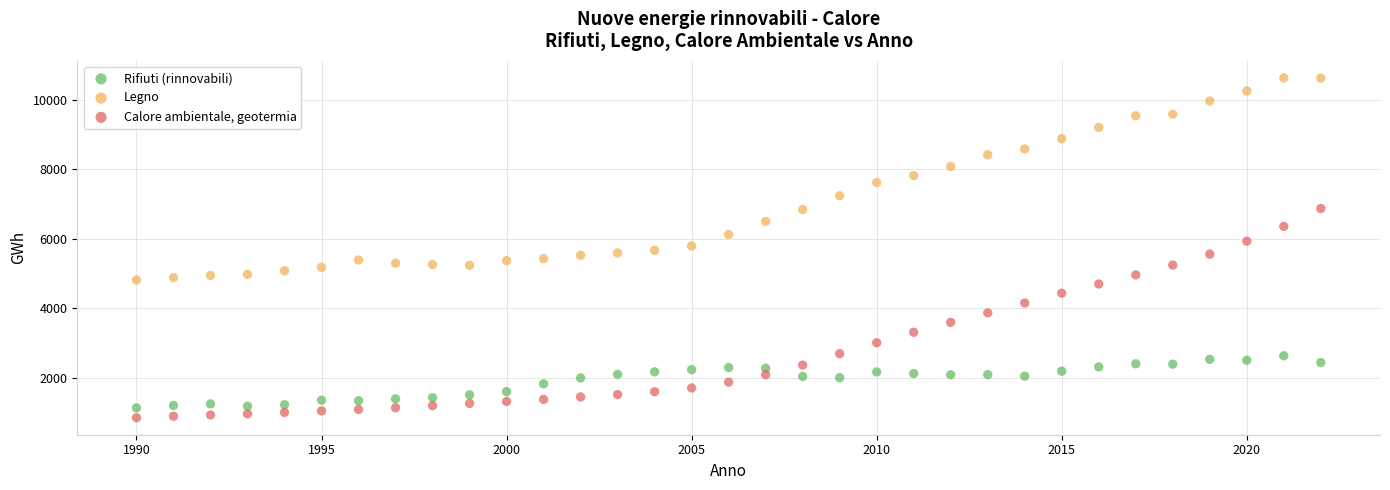

Across all data points, what is the range of Y values (max minus min)?

9763.7